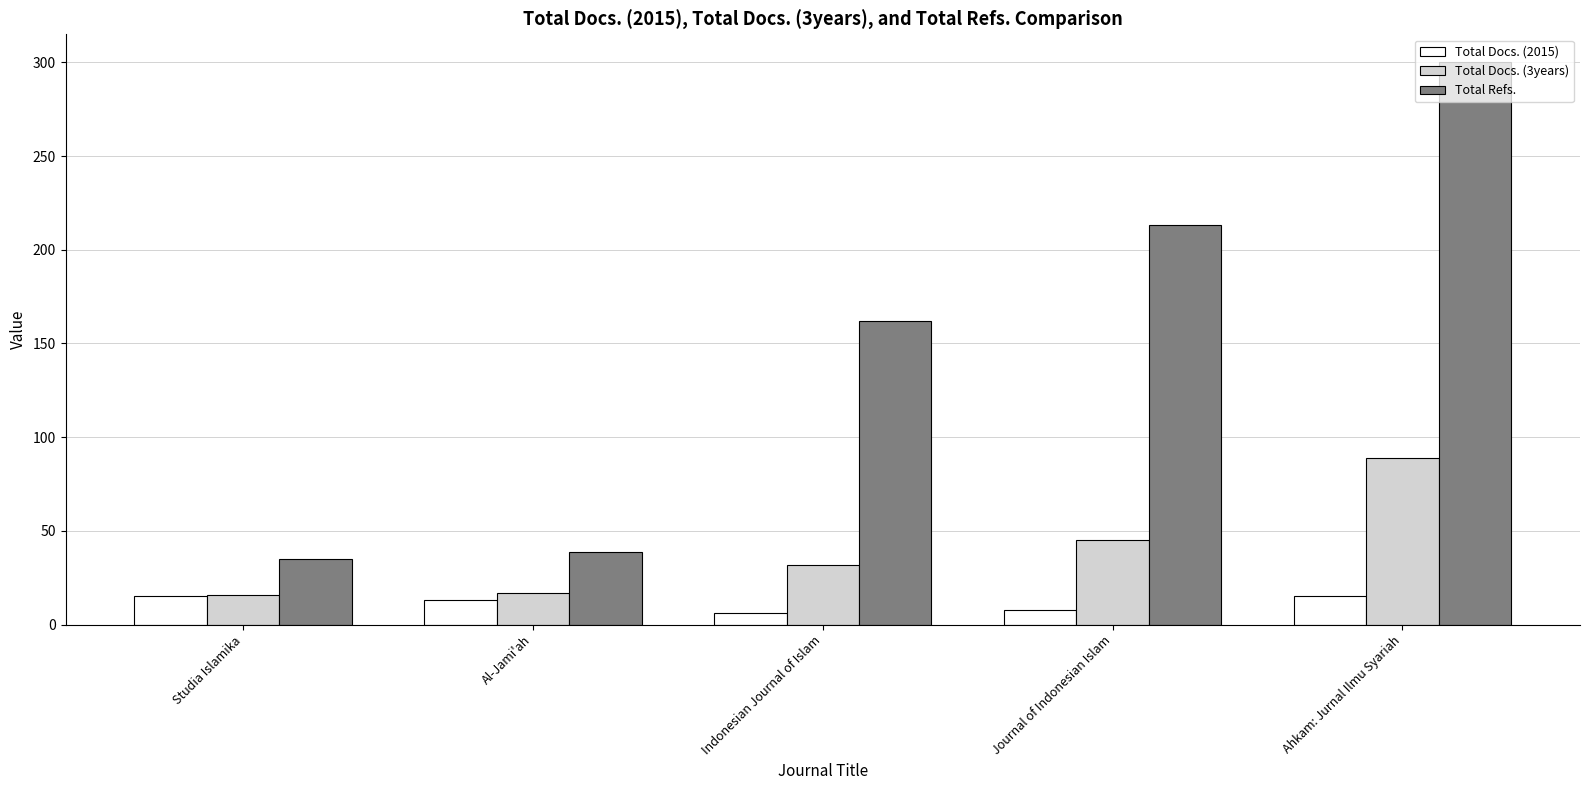

Between Studia Islamika and Indonesian Journal of Islam, which series saw the biggest shift?

Total Refs.